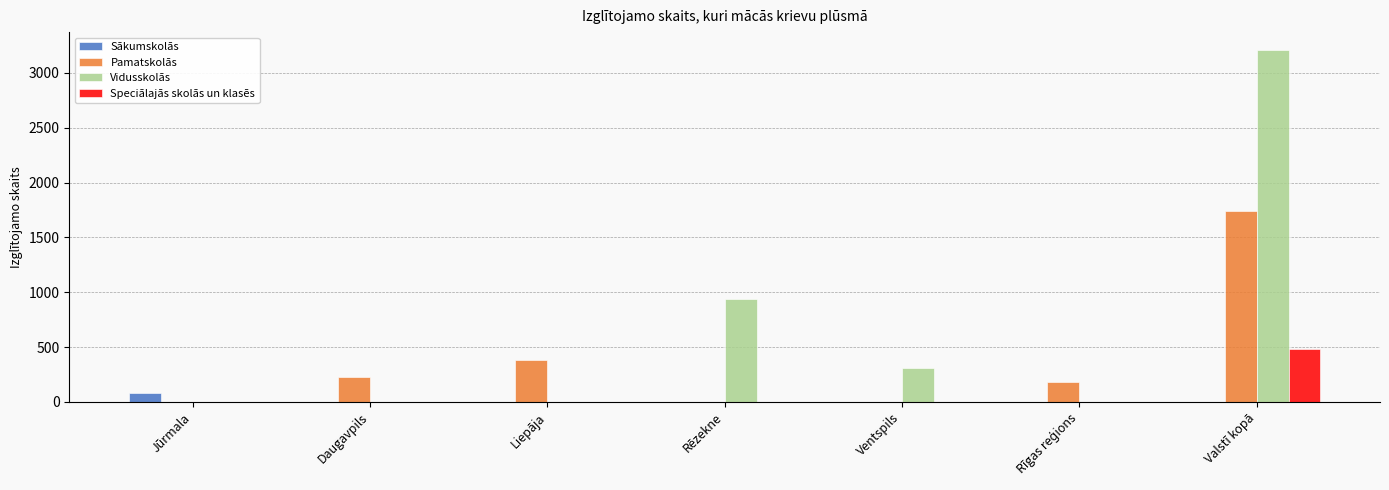

Count the number of data series in this chart.

4